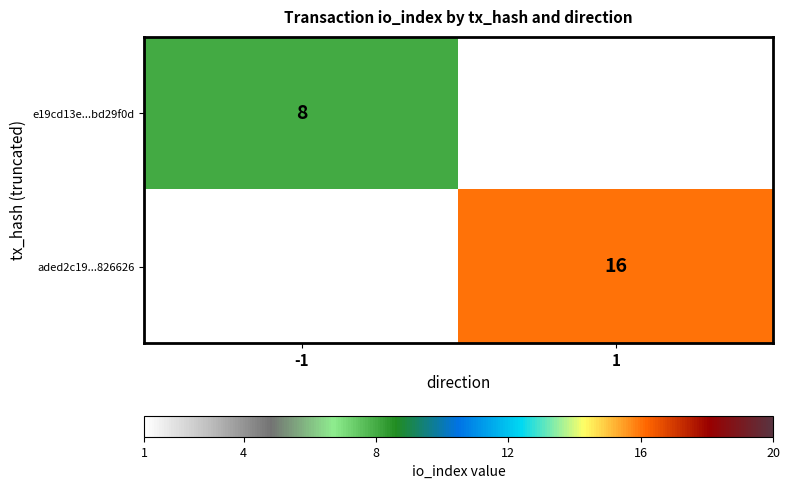

How many distinct data groups are displayed?

2